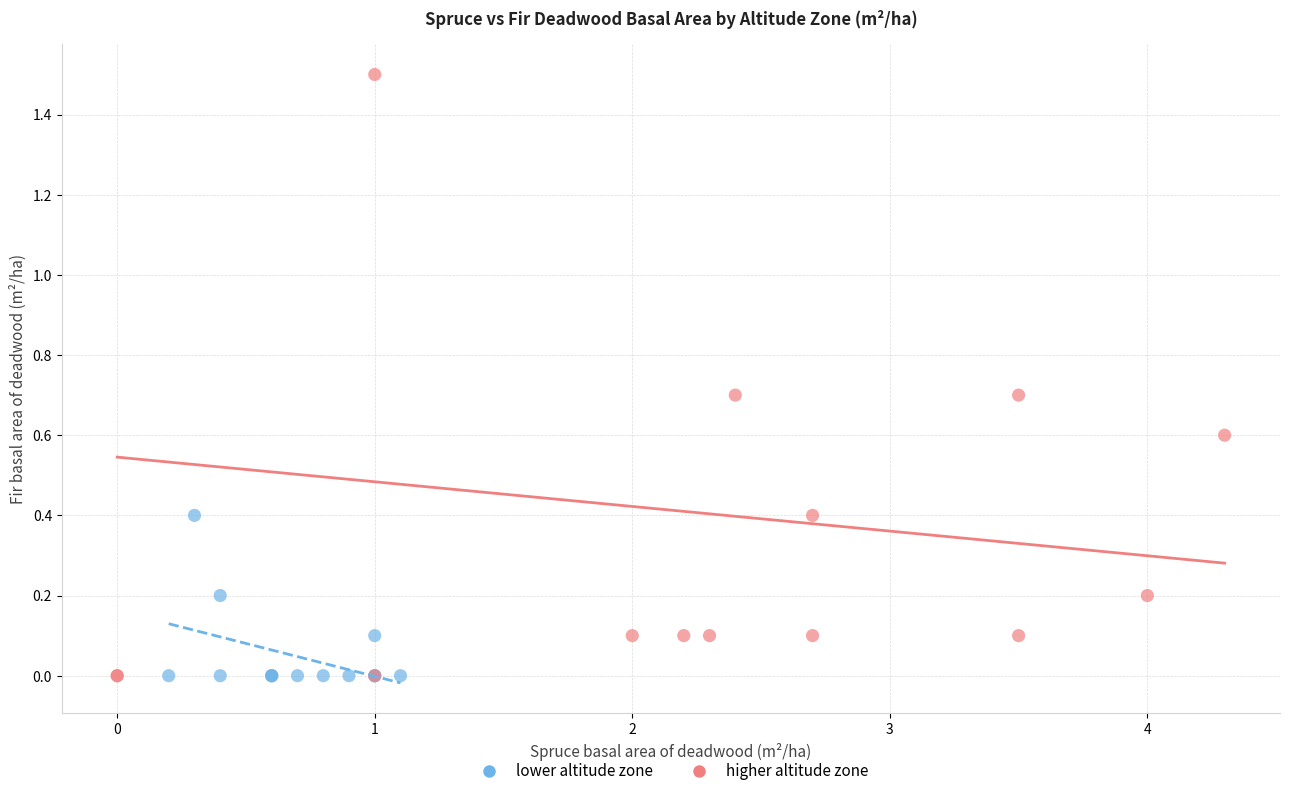

What are all the series names shown in the legend?

lower altitude zone, higher altitude zone